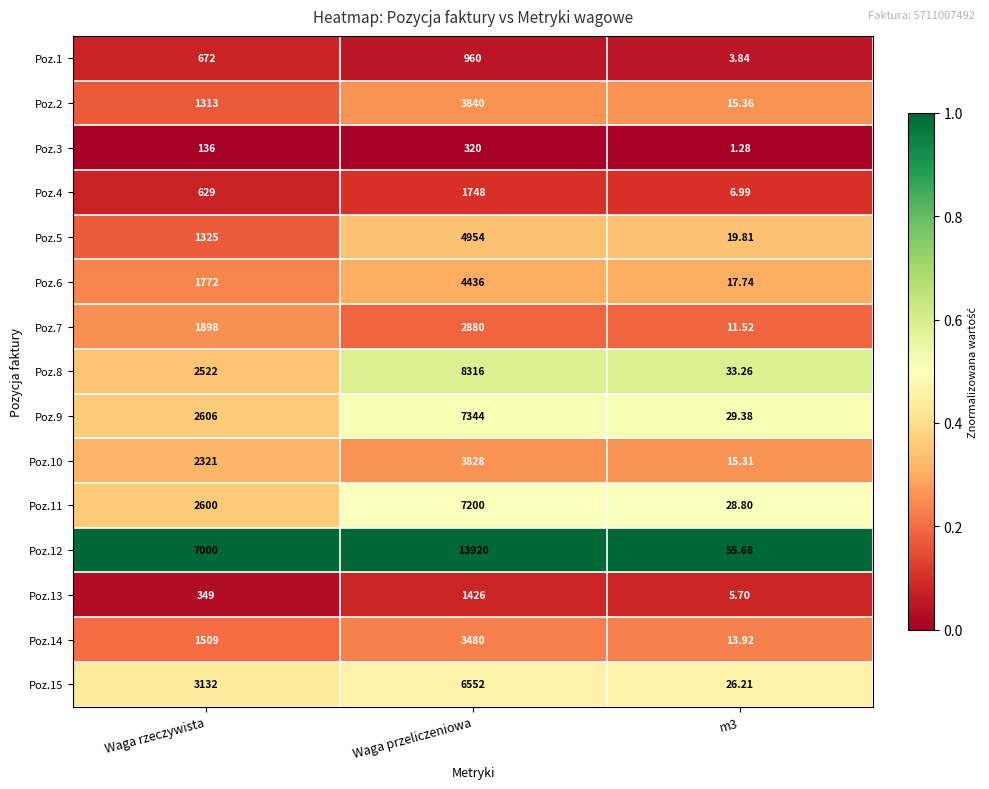

Which series has the largest range (max minus min)?

Poz.12